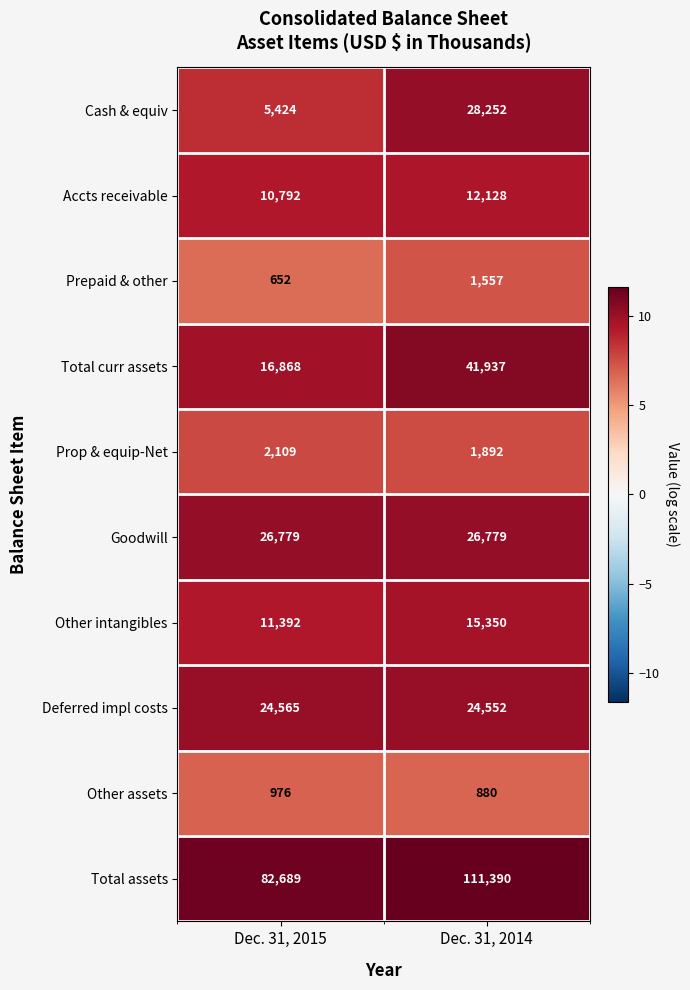

What is the sum of all Prop & equip-Net values?

4001